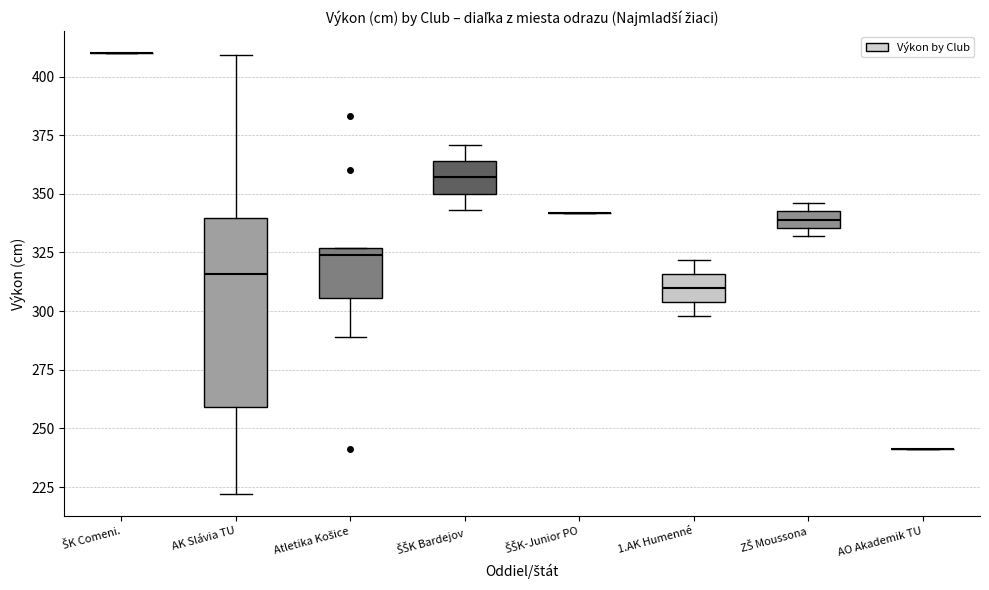

Which box is the tallest, from its lower edge to its upper edge?

AK Slávia TU